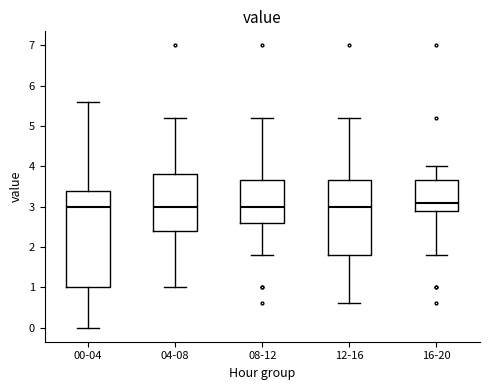

Reading left to right, transcribe this box plot: for each box, give where its median line is, the range the box spans, and where its two whiskers end, as read against the y-axis. The values are not printed on the chart, so give them approximately, as read against the axis.

00-04: median 3.0, box 1.0 to 3.4, whiskers 0.0 to 5.6
04-08: median 3.0, box 2.4 to 3.8, whiskers 1.0 to 5.2
08-12: median 3.0, box 2.6 to 3.7, whiskers 1.8 to 5.2
12-16: median 3.0, box 1.8 to 3.7, whiskers 0.6 to 5.2
16-20: median 3.1, box 2.9 to 3.7, whiskers 1.8 to 4.0